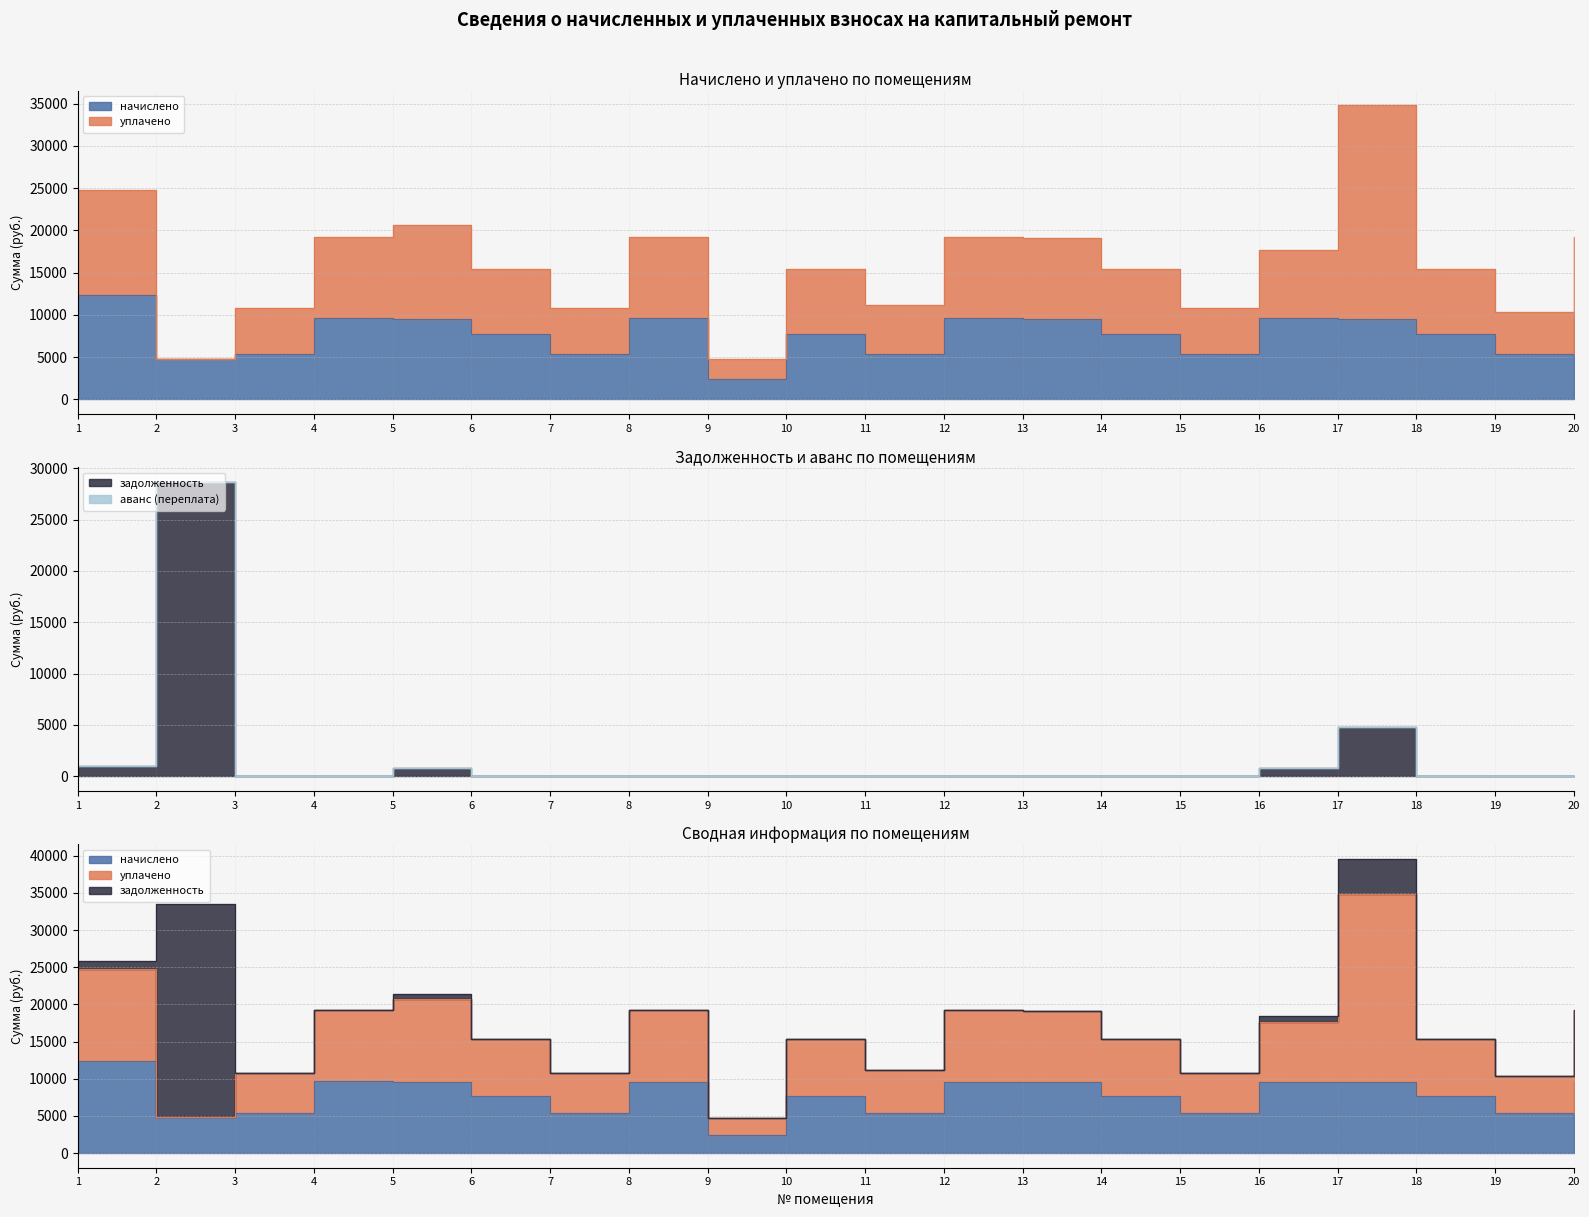

True or false: задолженность has more than 1 points higher than both neighbors.

True